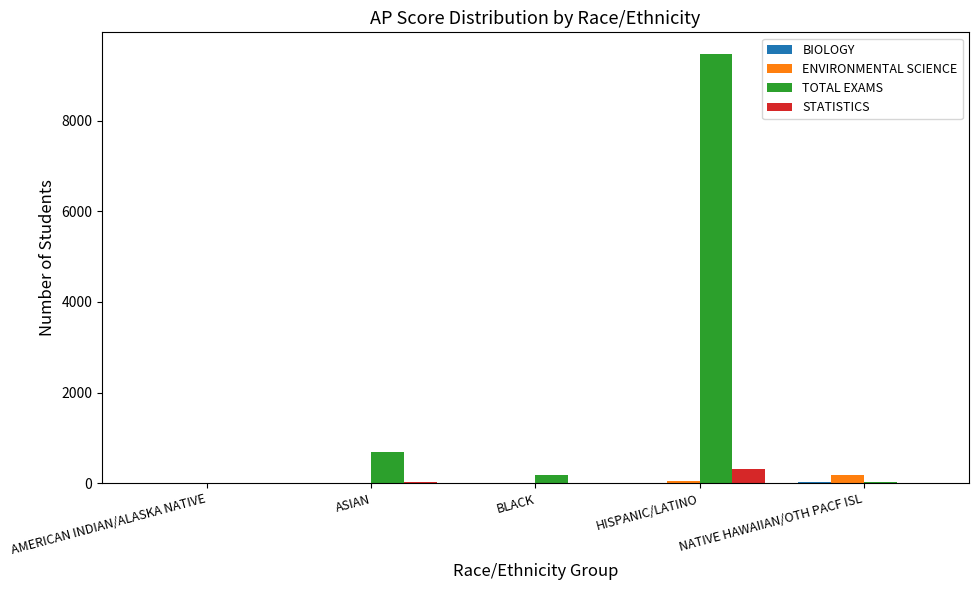

At which category is the sum across all series the highest?

HISPANIC/LATINO